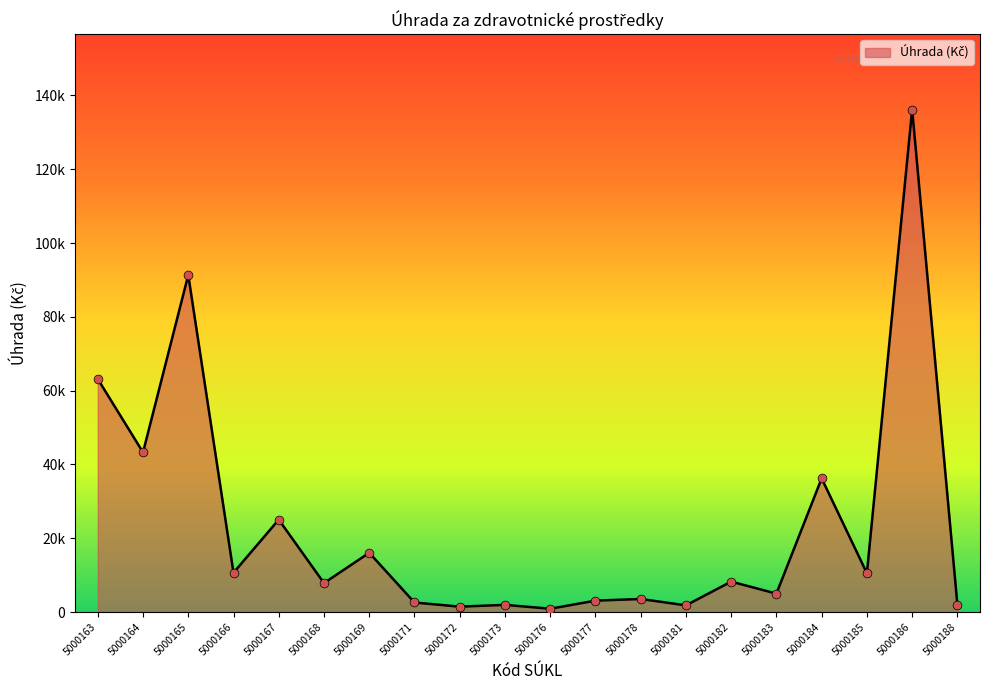

What is the change in value from 5000163 to 5000188?

-61125.3